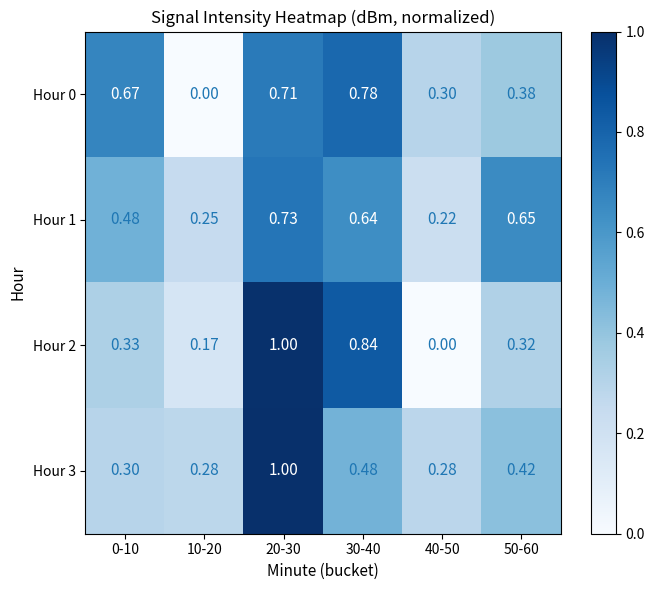

Which has a higher value, 30-40 or 0-10?

30-40